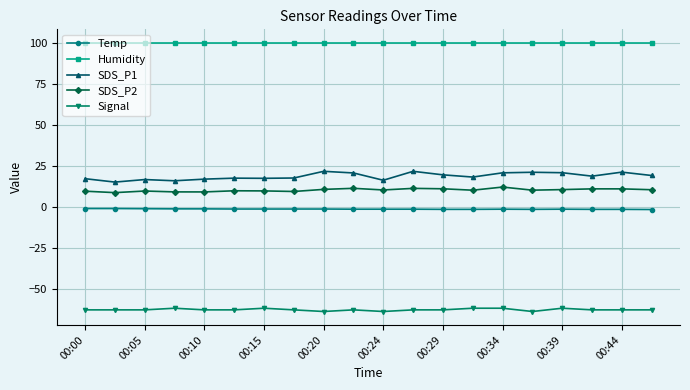

Which series has the widest spread of values?

SDS_P1